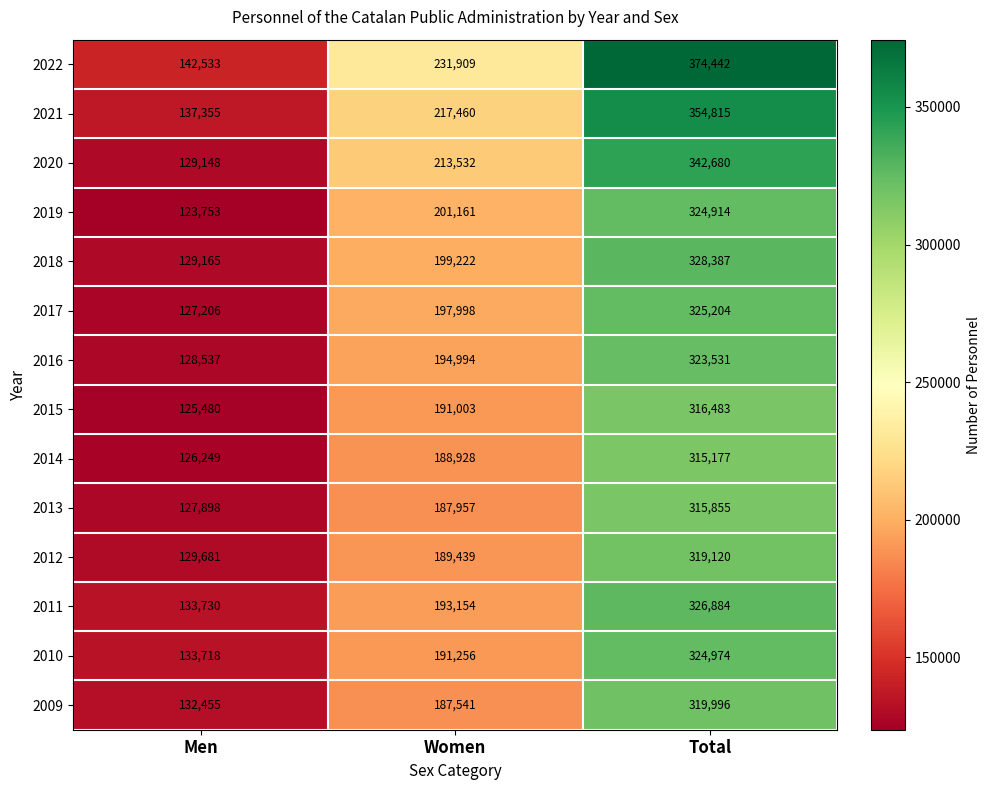

At which category is the sum across all series the highest?

Total